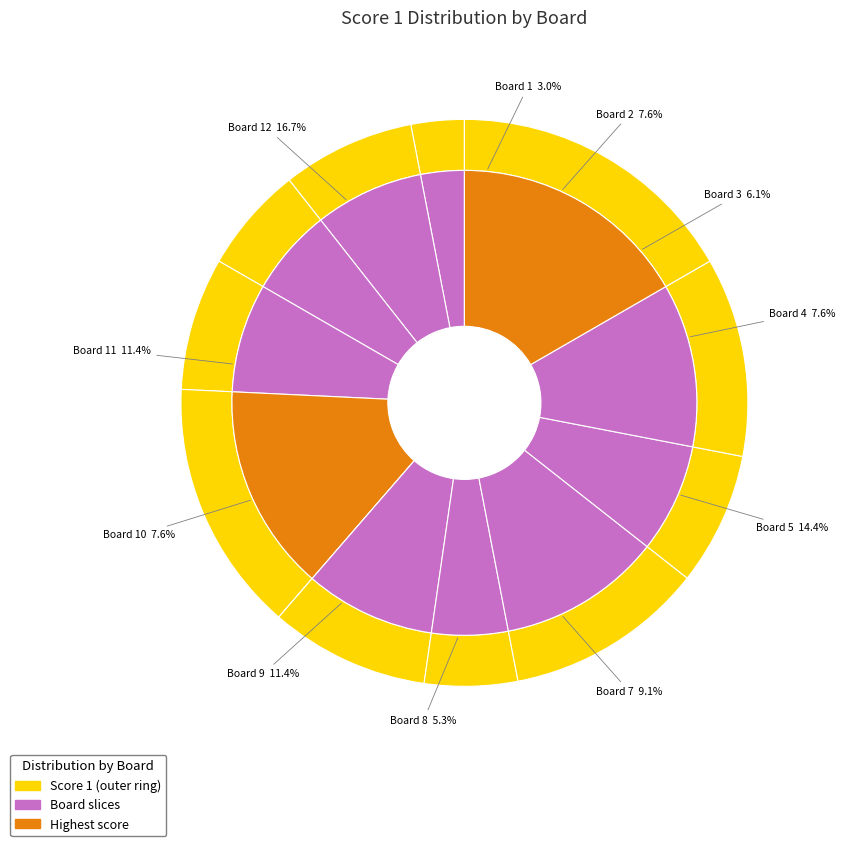

What is the change in value from 1 to 10?

+6